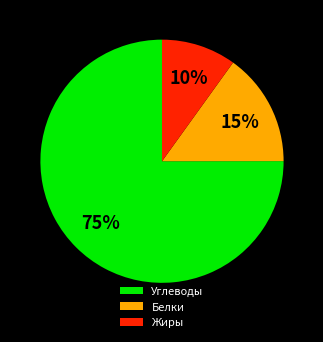

To the nearest percent, what is the difference between the largest and smallest slice percentages?

65%